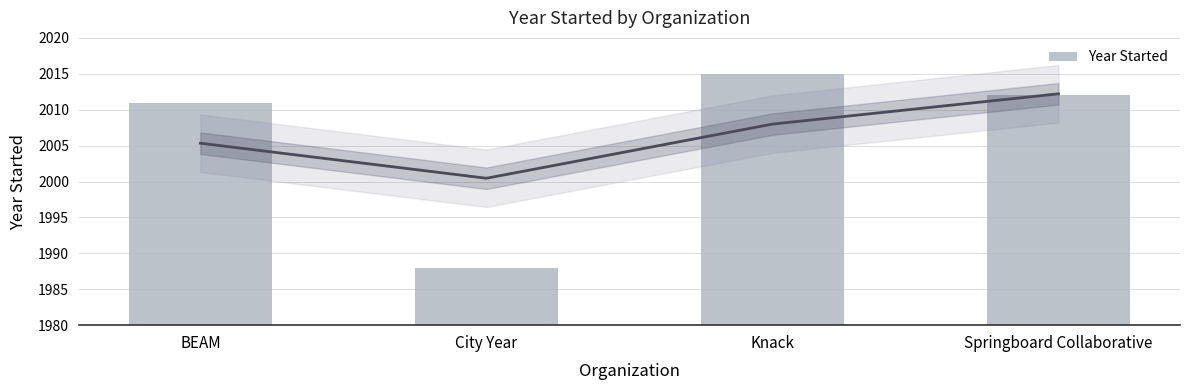

List the labels in order of value, smallest first.

City Year, BEAM, Springboard Collaborative, Knack